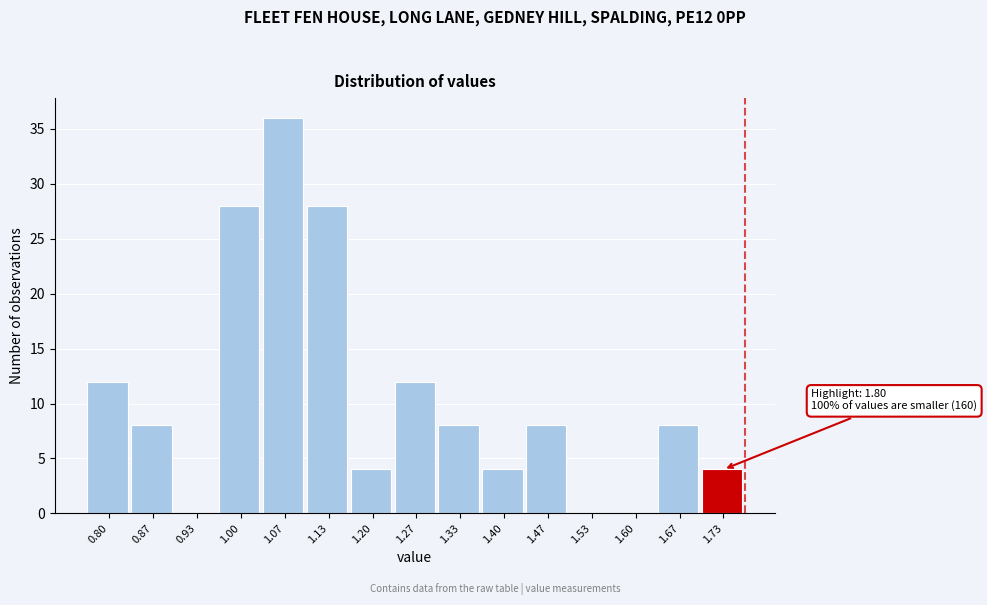

Reading right to left, list all the values displayed in this chart.

1.73=4	1.67=8	1.60=0	1.53=0	1.47=8	1.40=4	1.33=8	1.27=12	1.20=4	1.13=28	1.07=36	1.00=28	0.93=0	0.87=8	0.80=12